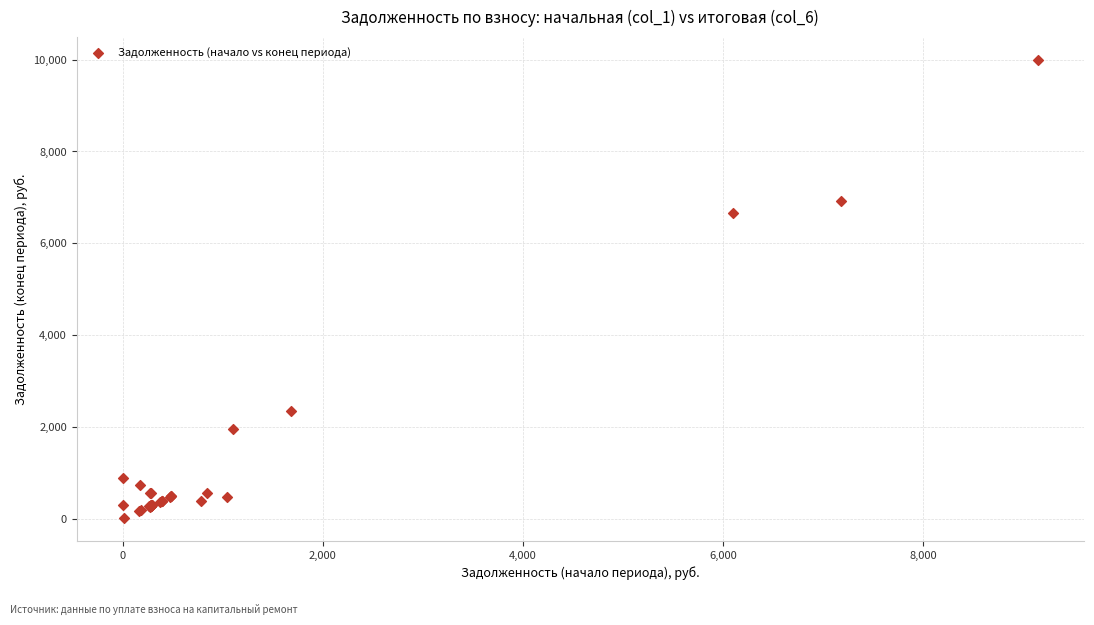

What Y value in the scatter plot is closest to 5003?

6667.5